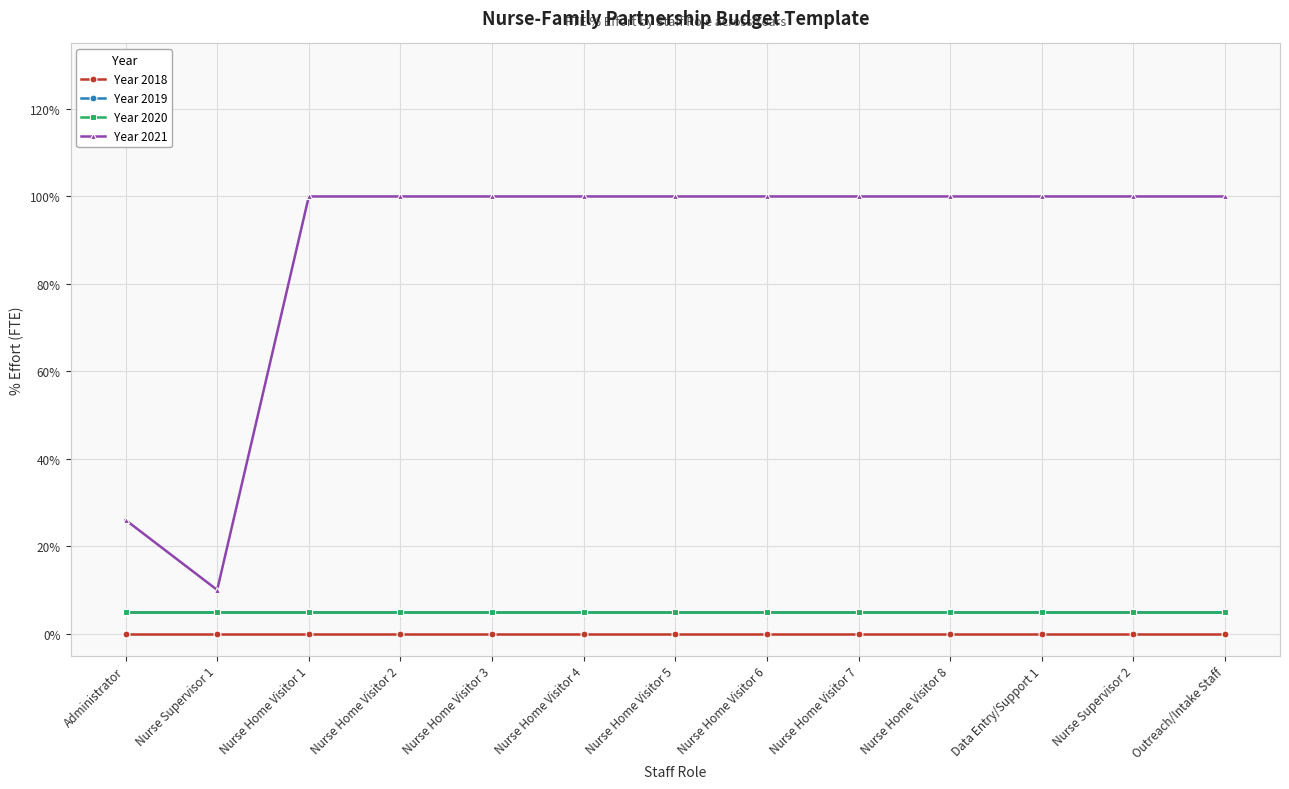

True or false: Year 2019 has a value of 0.0 at Nurse Home Visitor 4.

False